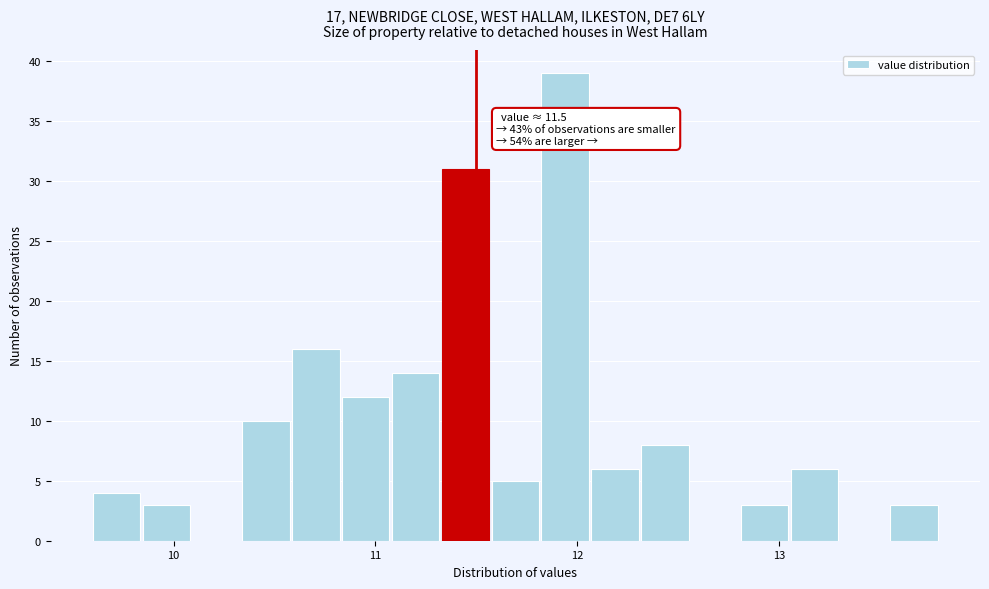

Around what value on the x-axis is the tallest bar? Give the approximate position of its centre, as read against the axis.

11.9